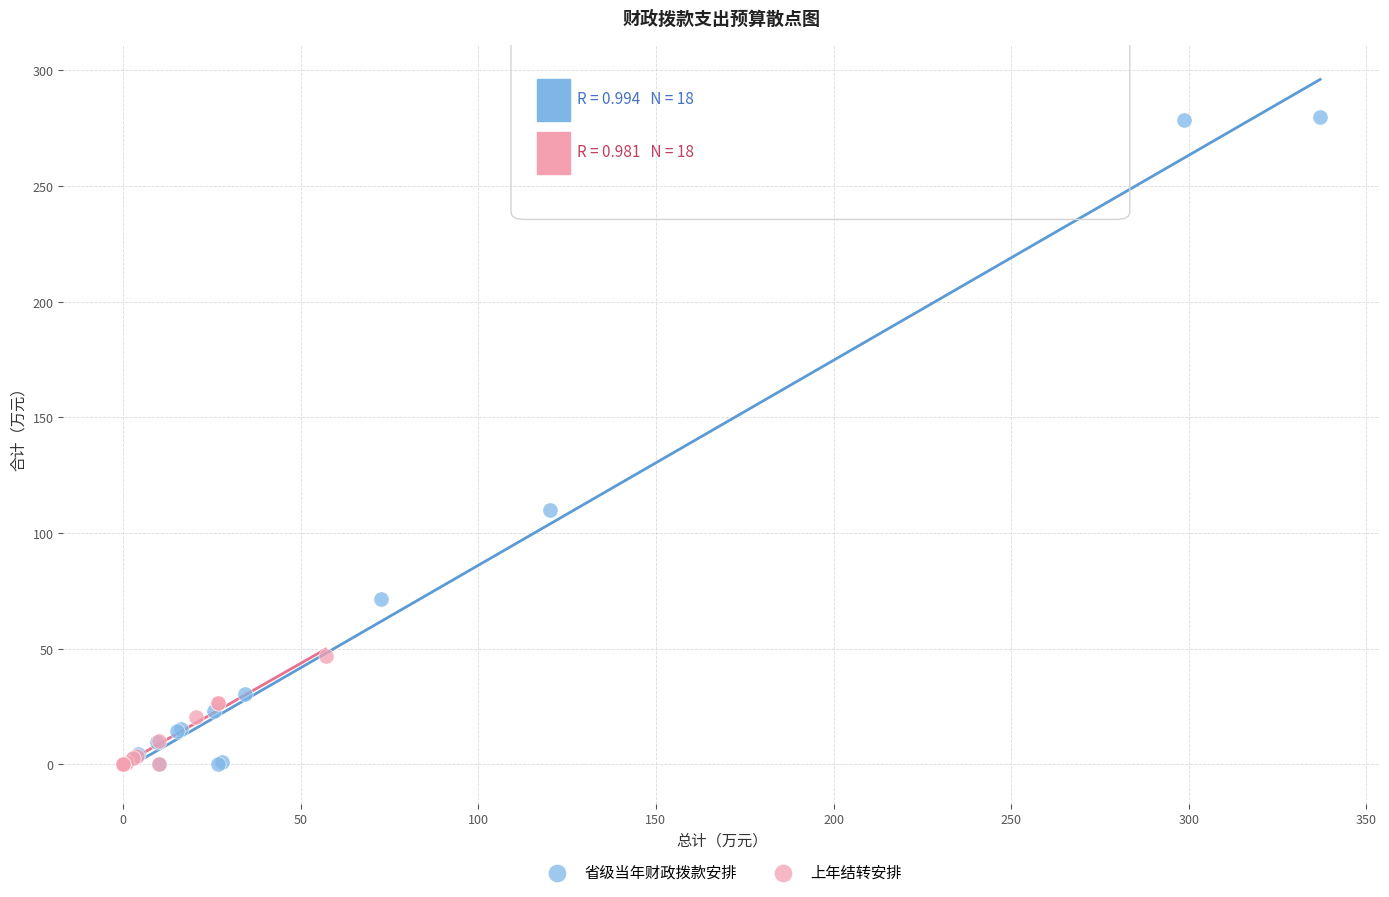

Which series has the widest spread of Y values?

省级当年财政拨款安排